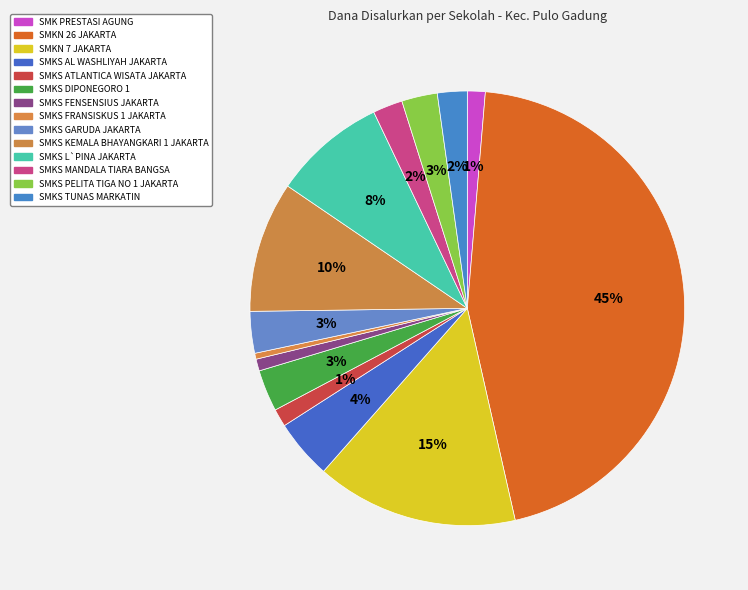

Rank the categories by value from lowest to highest.

SMKS FRANSISKUS 1 JAKARTA, SMKS FENSENSIUS JAKARTA, SMK PRESTASI AGUNG, SMKS ATLANTICA WISATA JAKARTA, SMKS MANDALA TIARA BANGSA, SMKS TUNAS MARKATIN, SMKS PELITA TIGA NO 1 JAKARTA, SMKS DIPONEGORO 1, SMKS GARUDA JAKARTA, SMKS AL WASHLIYAH JAKARTA, SMKS L`PINA JAKARTA, SMKS KEMALA BHAYANGKARI 1 JAKARTA, SMKN 7 JAKARTA, SMKN 26 JAKARTA